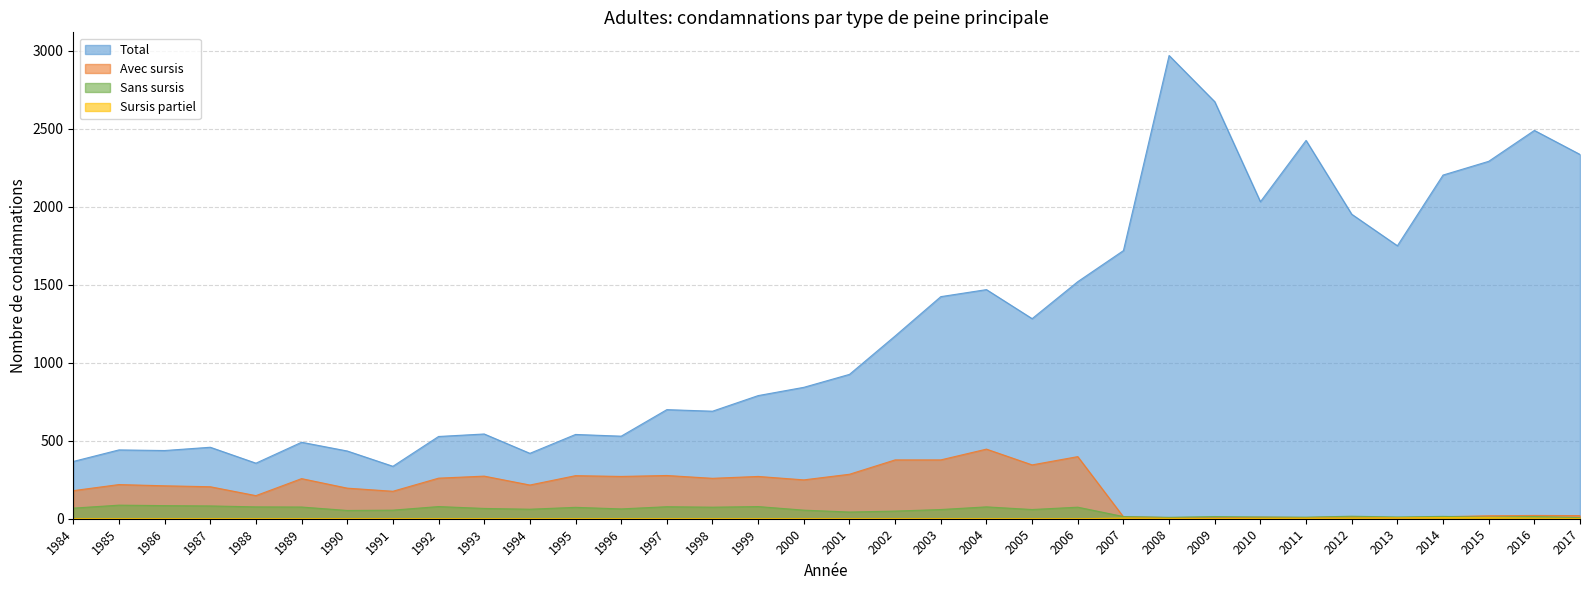

Reading left to right, what are all the values shown in this chart?

Total: 1984=367	1985=441	1986=437	1987=458	1988=356	1989=490	1990=434	1991=336	1992=527	1993=543	1994=419	1995=540	1996=529	1997=699	1998=689	1999=789	2000=842	2001=925	2002=1171	2003=1423	2004=1468	2005=1282	2006=1519	2007=1718	2008=2968	2009=2672	2010=2031	2011=2424	2012=1951	2013=1749	2014=2202	2015=2290	2016=2488	2017=2334
Avec sursis: 1984=180	1985=219	1986=211	1987=205	1988=148	1989=257	1990=196	1991=176	1992=260	1993=273	1994=216	1995=276	1996=271	1997=277	1998=259	1999=271	2000=249	2001=285	2002=377	2003=377	2004=446	2005=345	2006=398	2007=12	2008=7	2009=5	2010=10	2011=7	2012=13	2013=6	2014=13	2015=19	2016=21	2017=20
Sans sursis: 1984=68	1985=87	1986=84	1987=82	1988=76	1989=75	1990=53	1991=55	1992=78	1993=66	1994=61	1995=73	1996=63	1997=77	1998=74	1999=78	2000=55	2001=43	2002=49	2003=59	2004=76	2005=59	2006=74	2007=14	2008=9	2009=14	2010=11	2011=10	2012=16	2013=11	2014=15	2015=10	2016=14	2017=7
Sursis partiel: 1984=0	1985=0	1986=0	1987=0	1988=0	1989=0	1990=0	1991=0	1992=0	1993=0	1994=0	1995=0	1996=0	1997=0	1998=0	1999=0	2000=0	2001=0	2002=0	2003=0	2004=0	2005=0	2006=0	2007=4	2008=2	2009=1	2010=2	2011=3	2012=4	2013=5	2014=7	2015=7	2016=4	2017=1